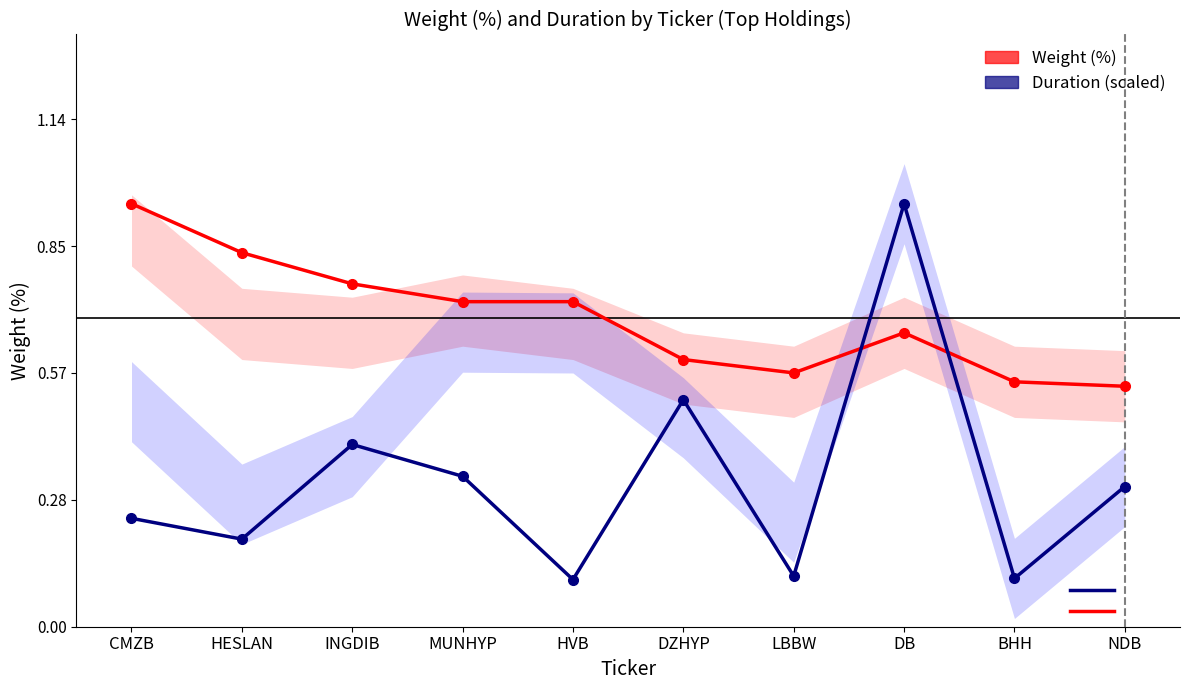

Reading left to right, what are all the values shown in this chart?

Weight (%): 0.9	0.8	0.8	0.7	0.7	0.6	0.6	0.7	0.6	0.5
Duration (scaled): 0.2	0.2	0.4	0.3	0.1	0.5	0.1	0.9	0.1	0.3